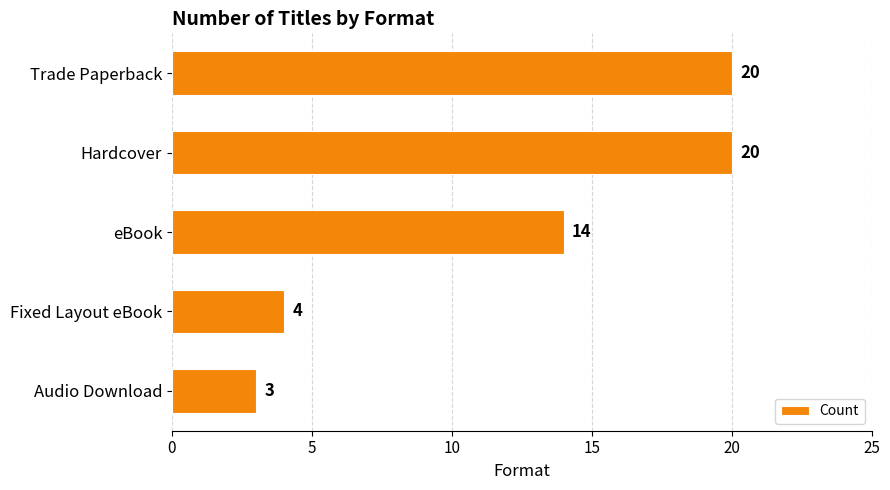

How many categories are shown in the chart?

5